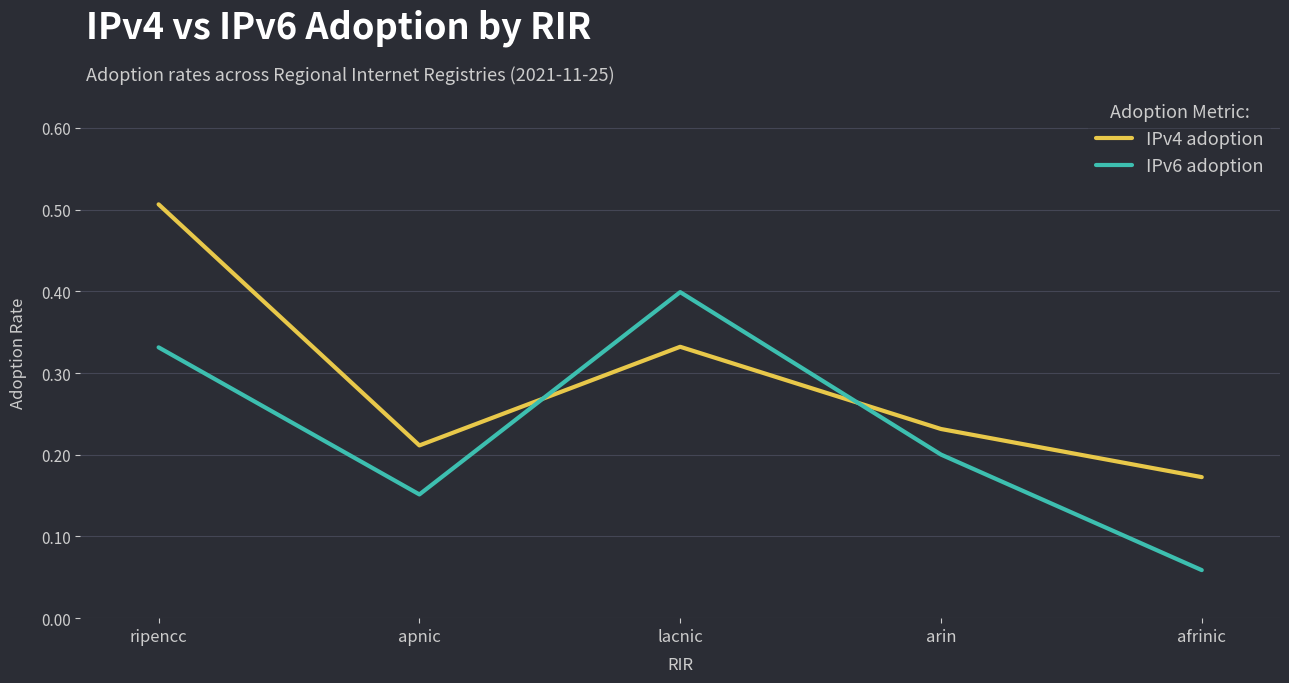

Is it true that IPv4 adoption equals 0.2 at arin?

True